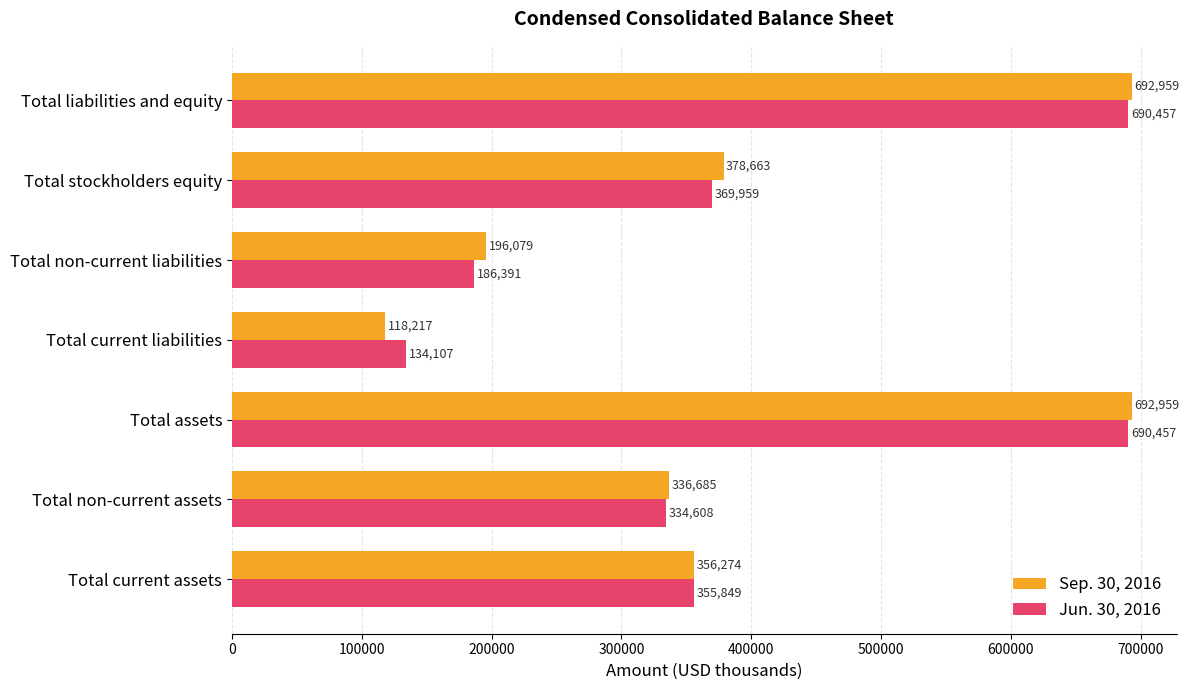

What is the total value across all series at Total assets?

1383416